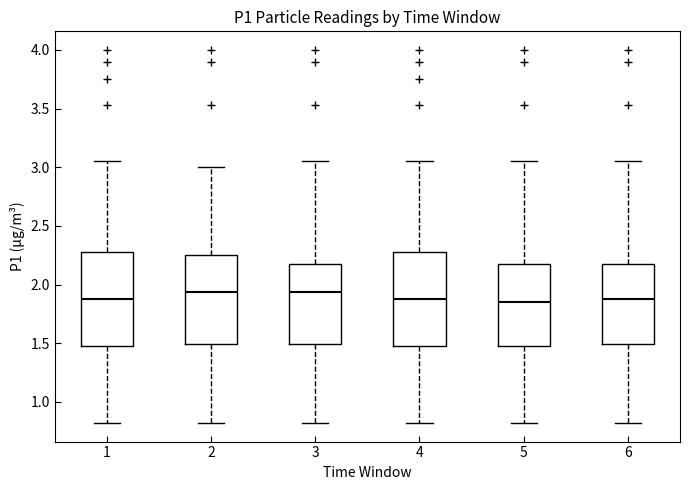

Reading left to right, read every box against the y-axis: the position of its median line, the range the box covers, and the ends of its whiskers. The values are not printed on the chart, so give them approximately, as read against the axis.

1: median 1.90, box 1.45 to 2.30, whiskers 0.80 to 3.05
2: median 1.95, box 1.50 to 2.25, whiskers 0.80 to 3.00
3: median 1.95, box 1.50 to 2.20, whiskers 0.80 to 3.05
4: median 1.90, box 1.45 to 2.30, whiskers 0.80 to 3.05
5: median 1.85, box 1.45 to 2.20, whiskers 0.80 to 3.05
6: median 1.90, box 1.50 to 2.20, whiskers 0.80 to 3.05